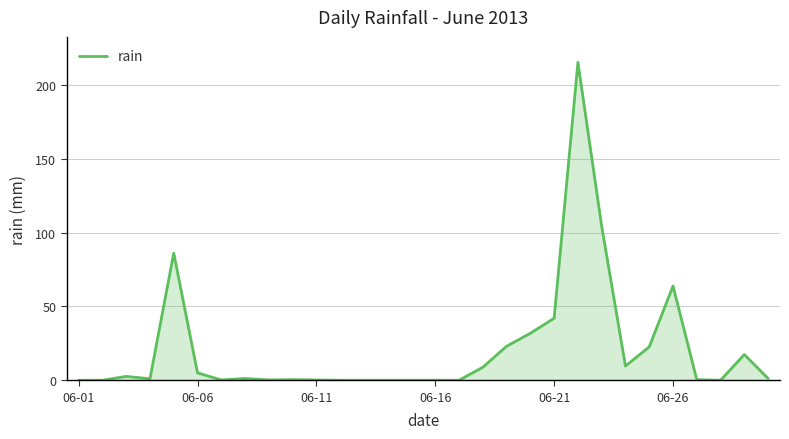

What is the difference between the maximum and minimum values?

215.2